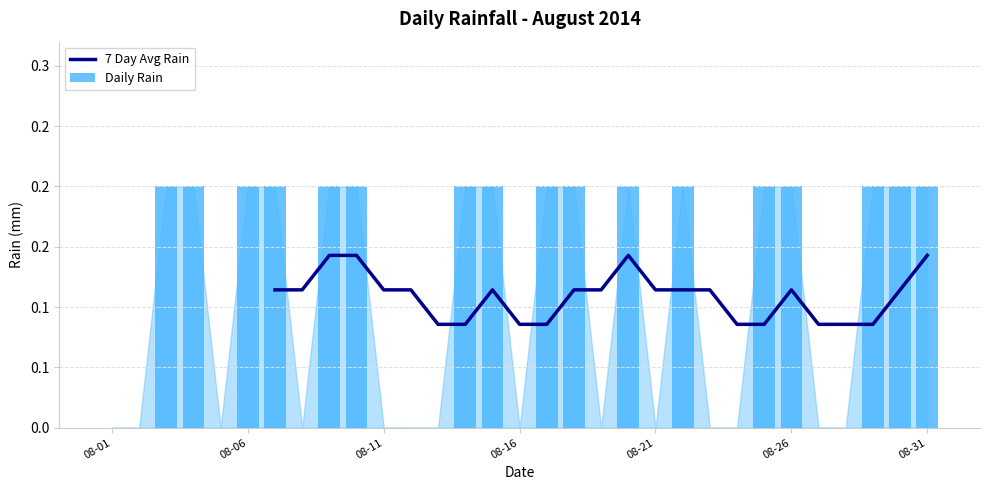

What are all the series names shown in the legend?

7 Day Avg Rain, Daily Rain